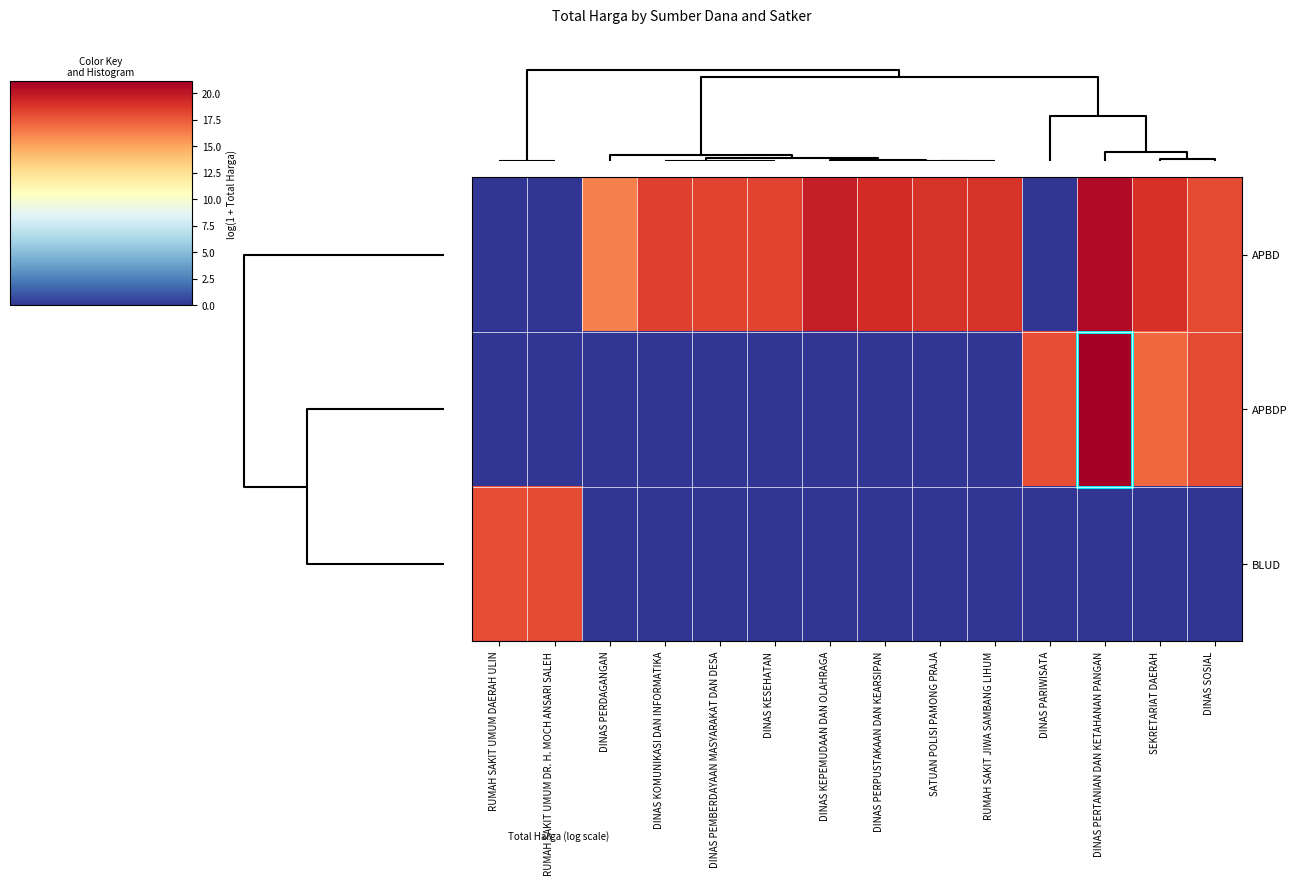

What is the maximum value shown in the chart?

21.1